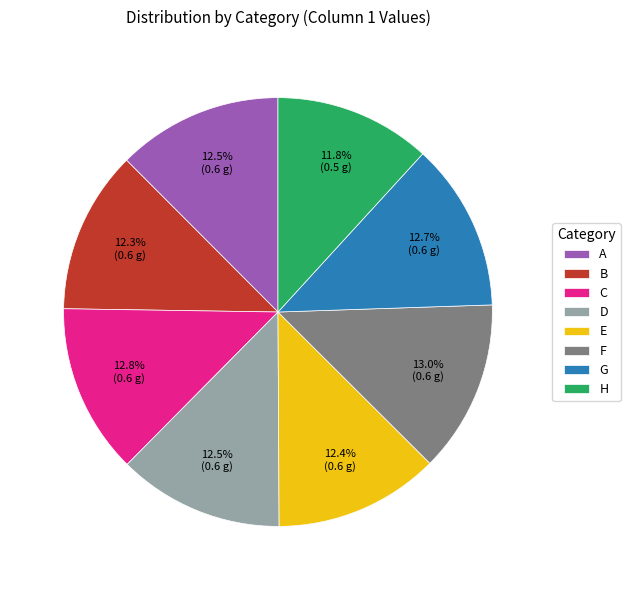

Do E and A together represent more than half of the pie?

No